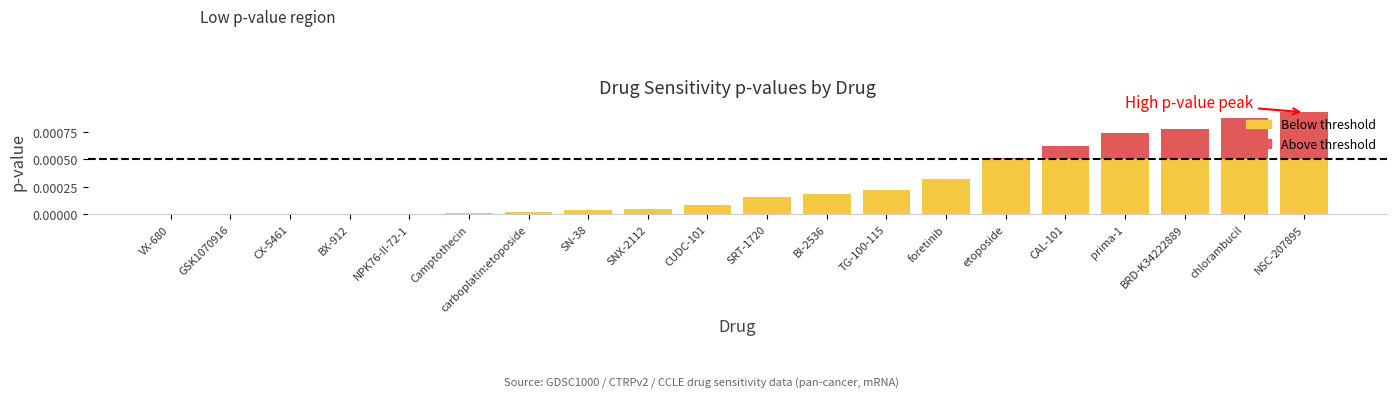

Does the chart contain stacked bars?

Yes